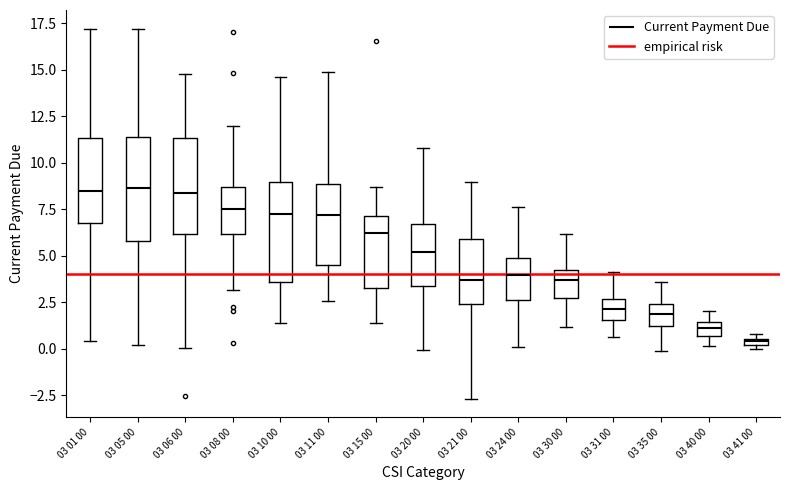

Which box's median line is the lowest?

03 41 00